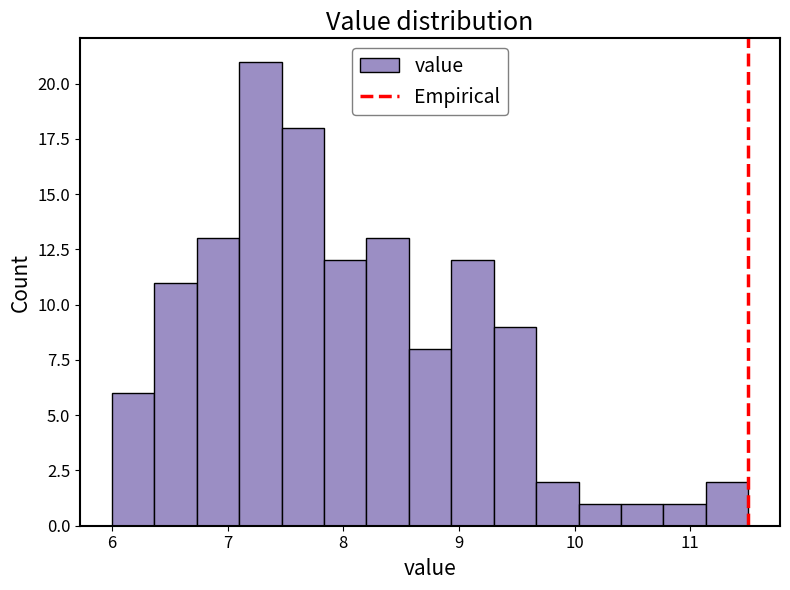

Around what value on the x-axis is the tallest bar? Give the approximate position of its centre, as read against the axis.

7.3